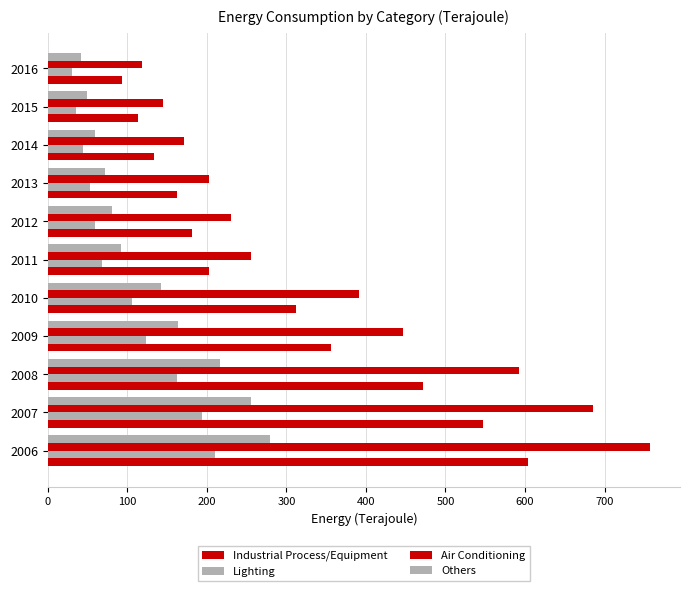

How many values in the Air Conditioning series are below 256?

5